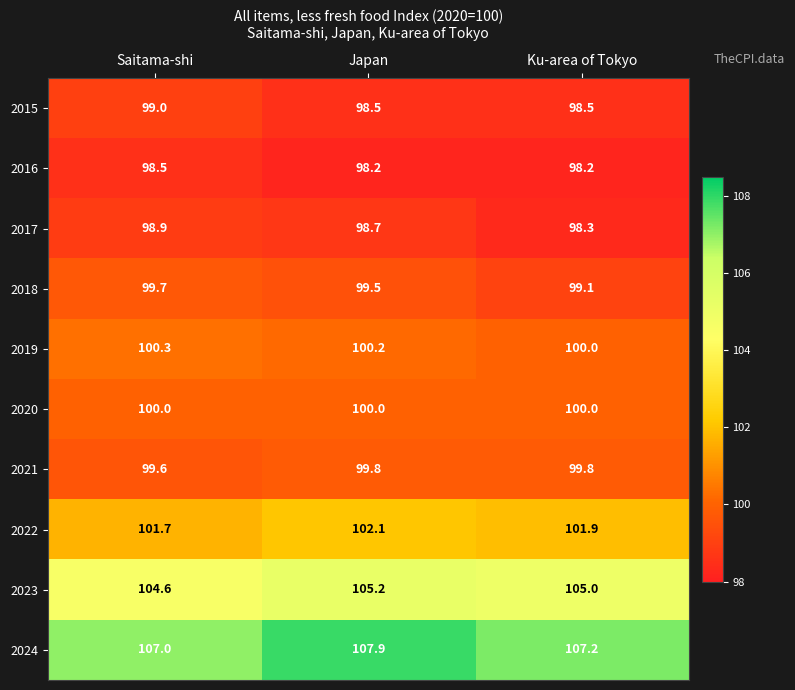

Which series has the largest range (max minus min)?

2024